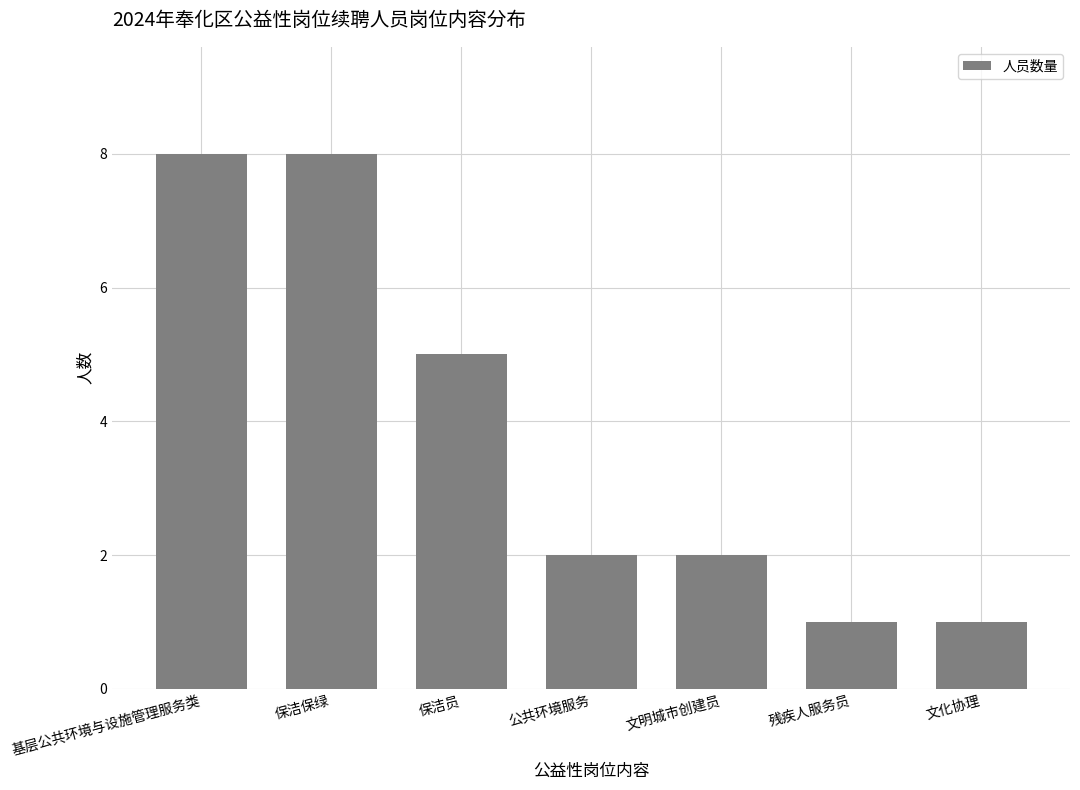

What is the sum of the values at 文化协理 and 保洁保绿?

9